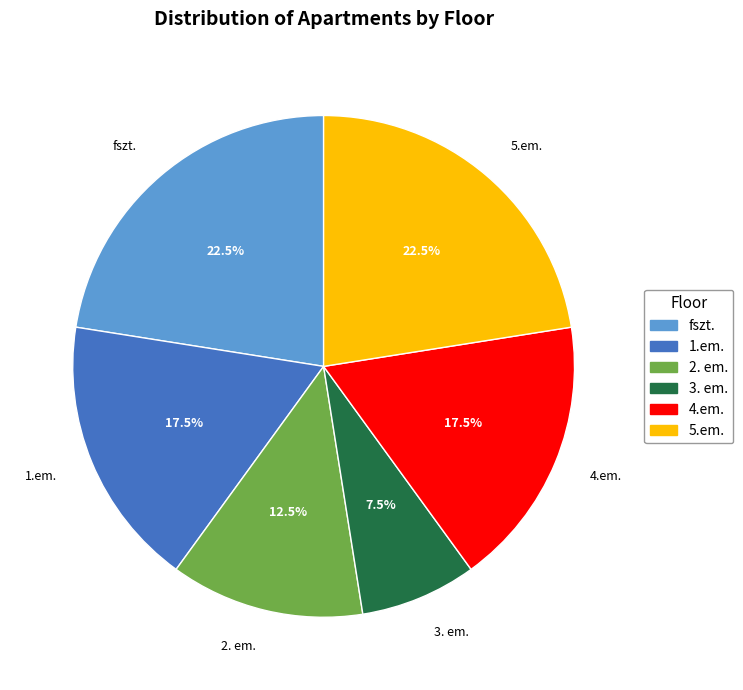

True or false: 3. em. accounts for 1% of the total.

False